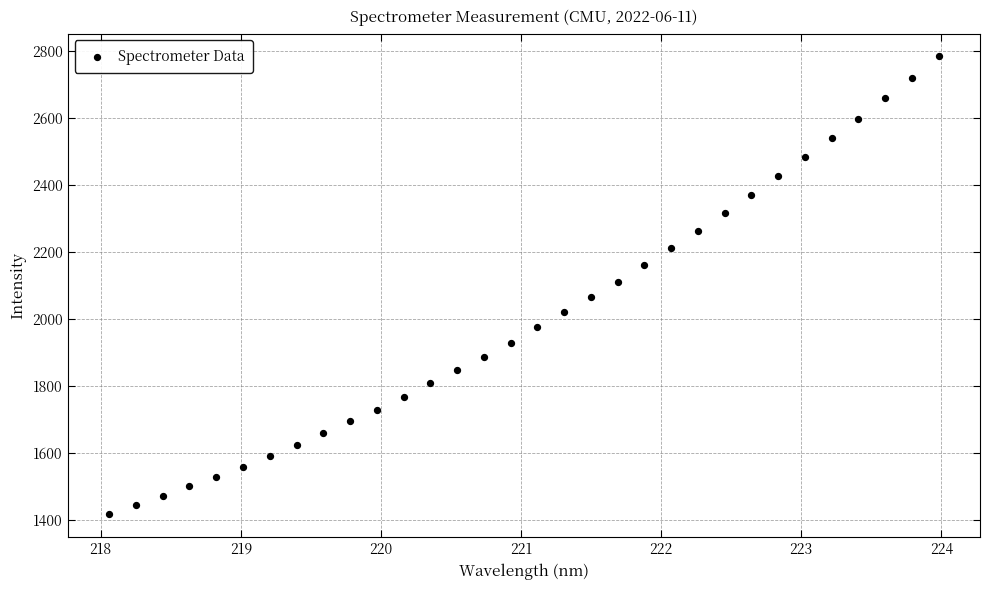

What is the range of Y values (max minus min)?

1368.2